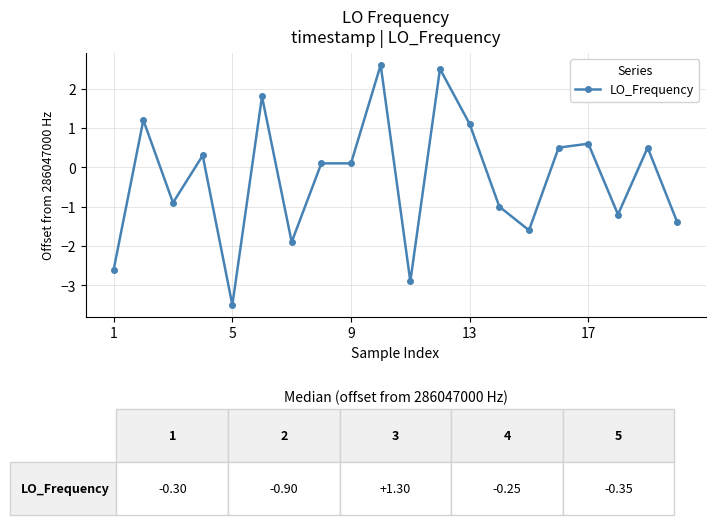

Does the chart display data point markers on the line(s)?

Yes